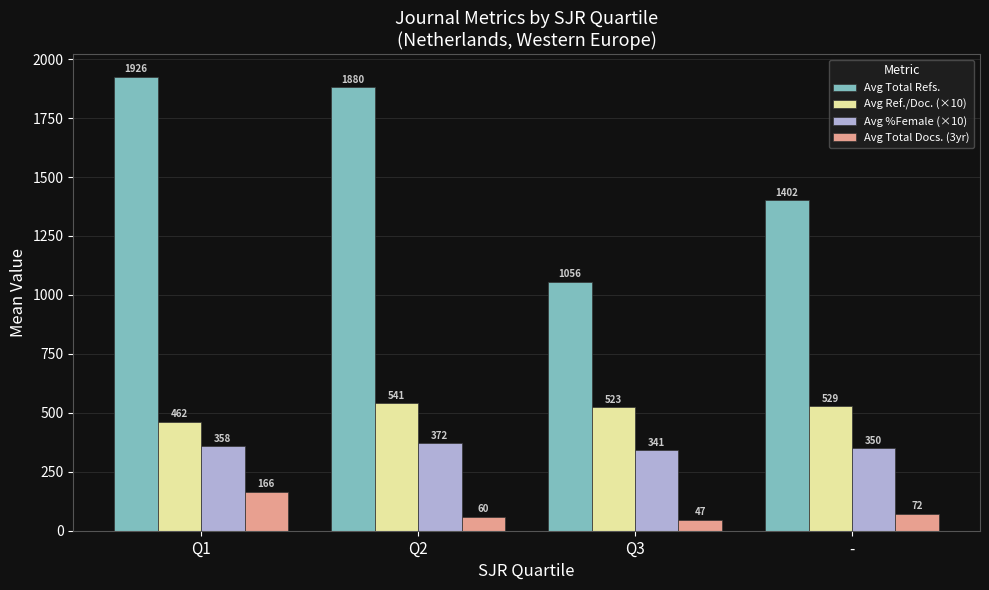

How many bars are there in each group?

4